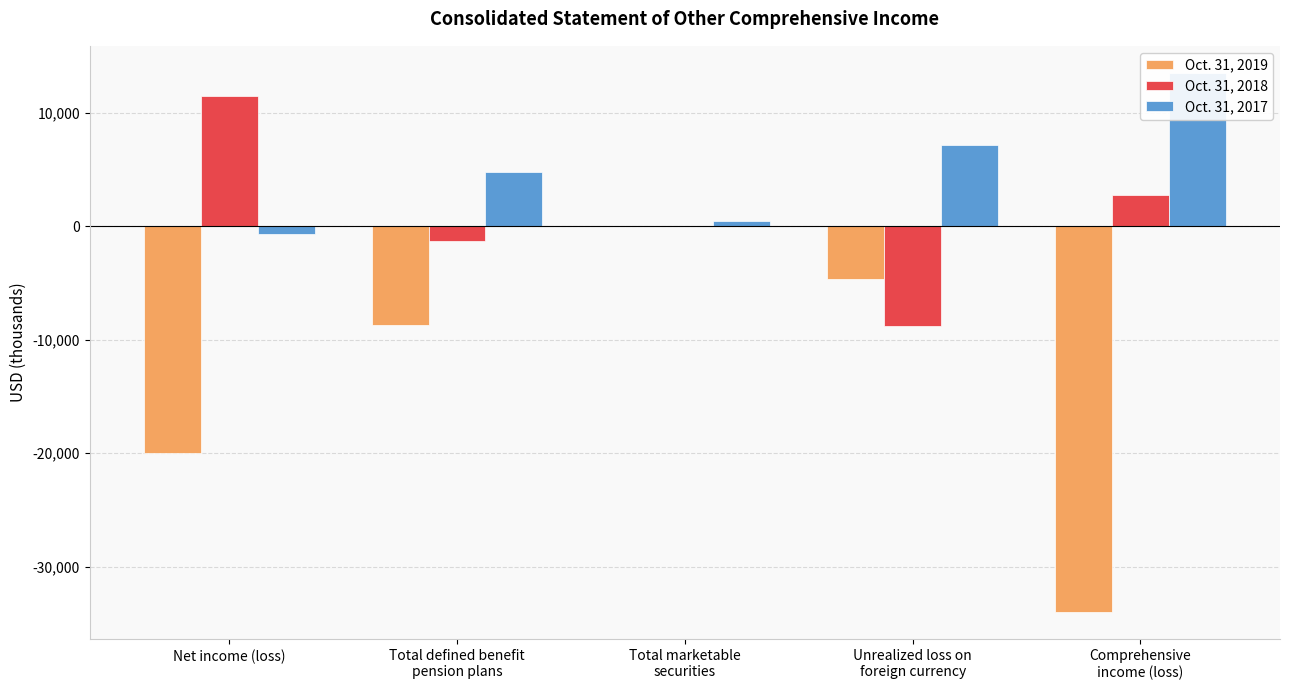

Reading left to right, what are all the values shown in this chart?

Oct. 31, 2019: Net income (loss)=-19947	Total defined benefit
pension plans=-8746	Total marketable
securities=18	Unrealized loss on
foreign currency=-4636	Comprehensive
income (loss)=-34043
Oct. 31, 2018: Net income (loss)=11479	Total defined benefit
pension plans=-1290	Total marketable
securities=-16	Unrealized loss on
foreign currency=-8810	Comprehensive
income (loss)=2786
Oct. 31, 2017: Net income (loss)=-697	Total defined benefit
pension plans=4812	Total marketable
securities=464	Unrealized loss on
foreign currency=7156	Comprehensive
income (loss)=13528